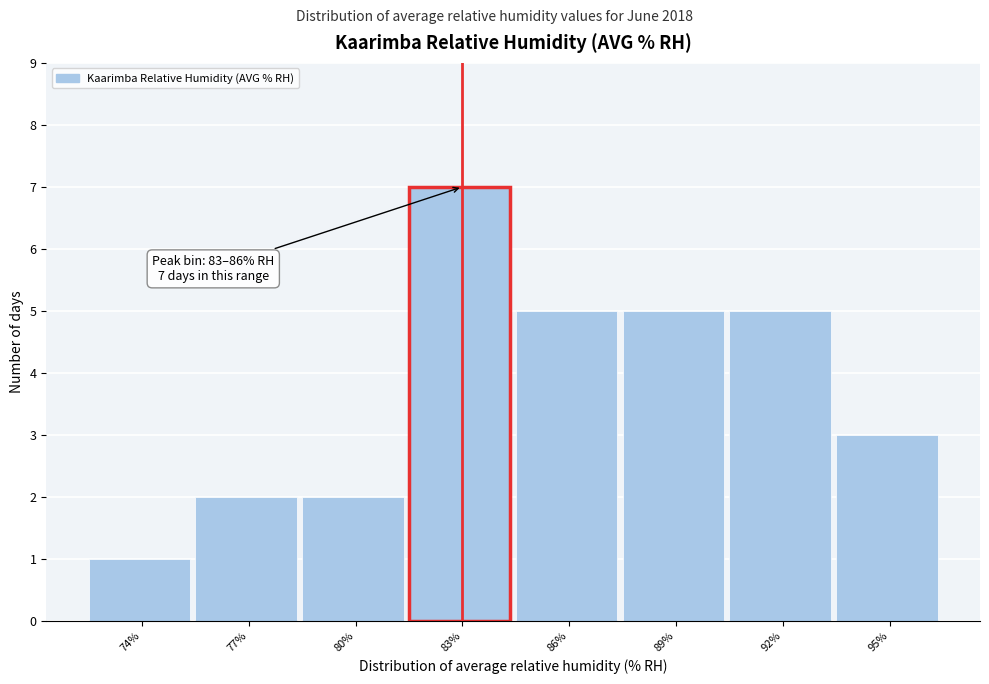

Reading right to left, extract all data points from this chart.

3	5	5	5	7	2	2	1